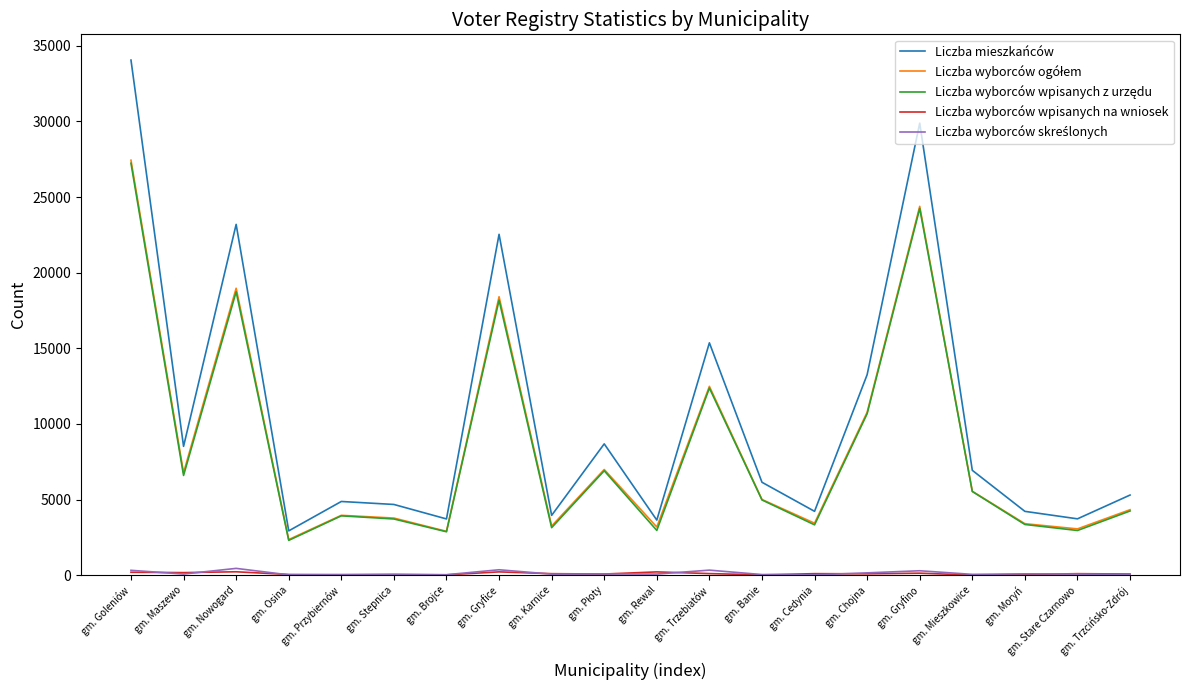

Which series has the widest spread of values?

Liczba mieszkańców